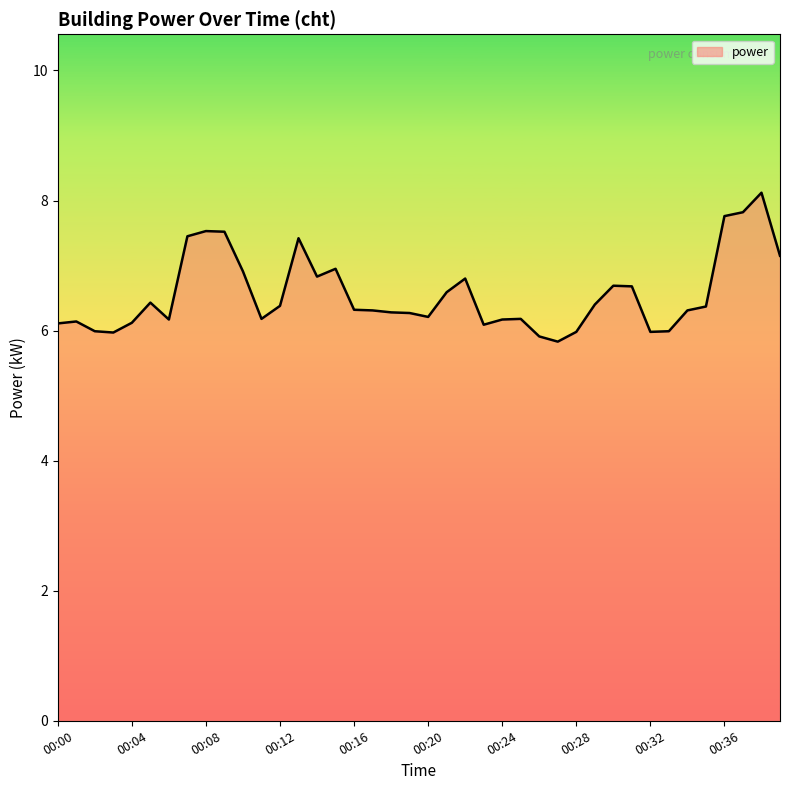

What is the difference between the maximum and minimum values?

2.3